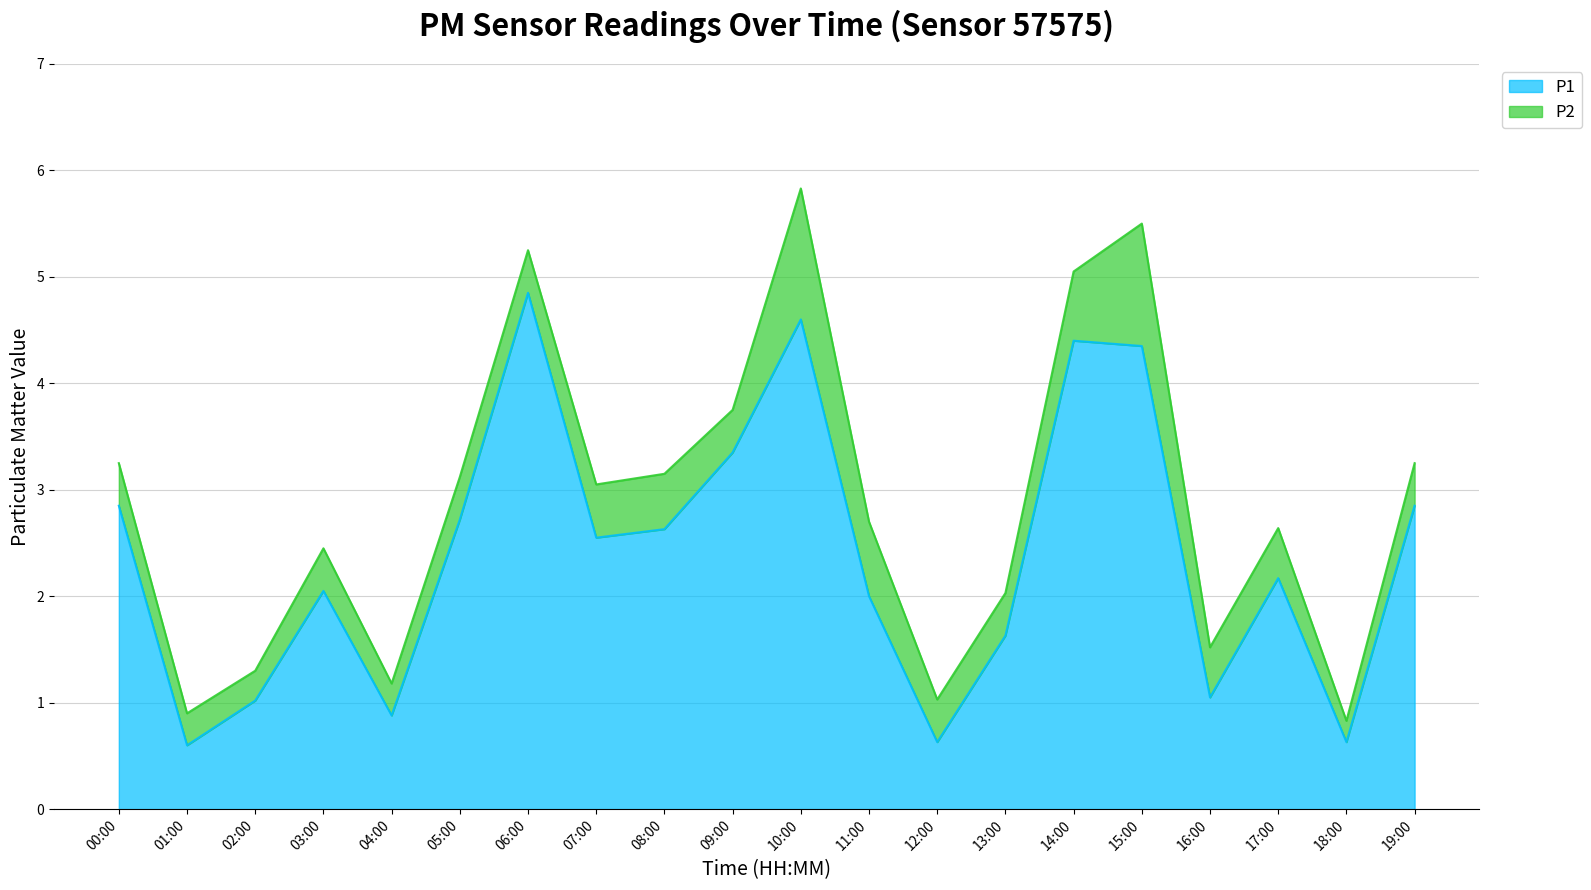

List the labels in order of value, smallest first.

01:00, 12:00, 18:00, 04:00, 02:00, 16:00, 13:00, 11:00, 03:00, 17:00, 07:00, 08:00, 05:00, 00:00, 19:00, 09:00, 15:00, 14:00, 10:00, 06:00